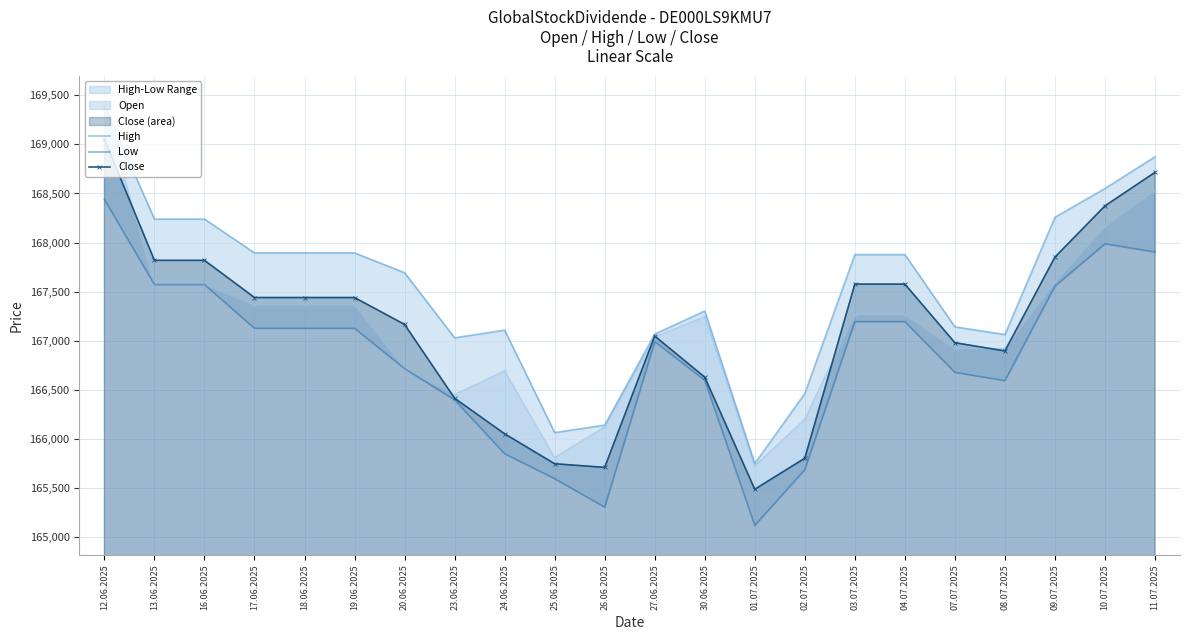

What is the difference between the Open values at 01.07.2025 and 27.06.2025?

1312